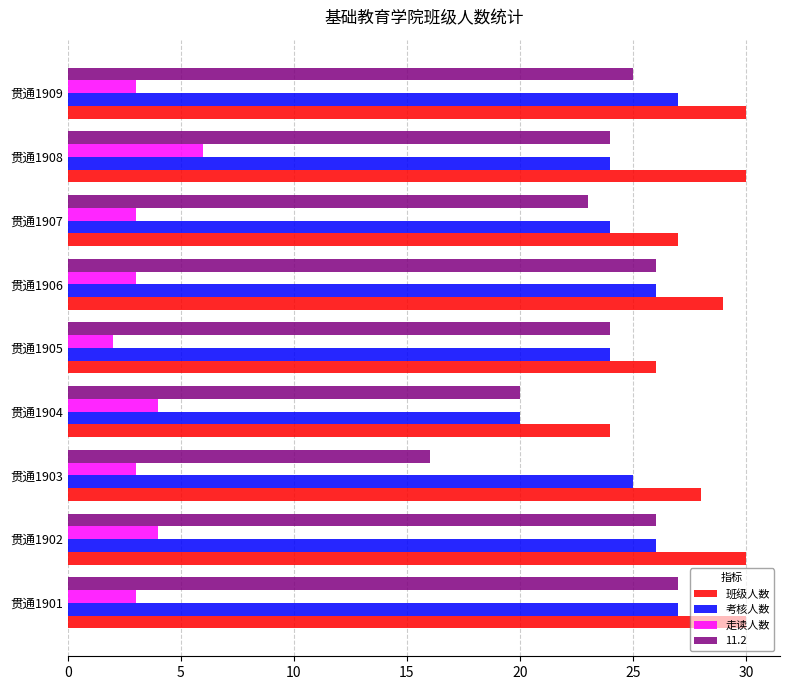

What is the spread (max minus min) of values at 贯通1907?

24